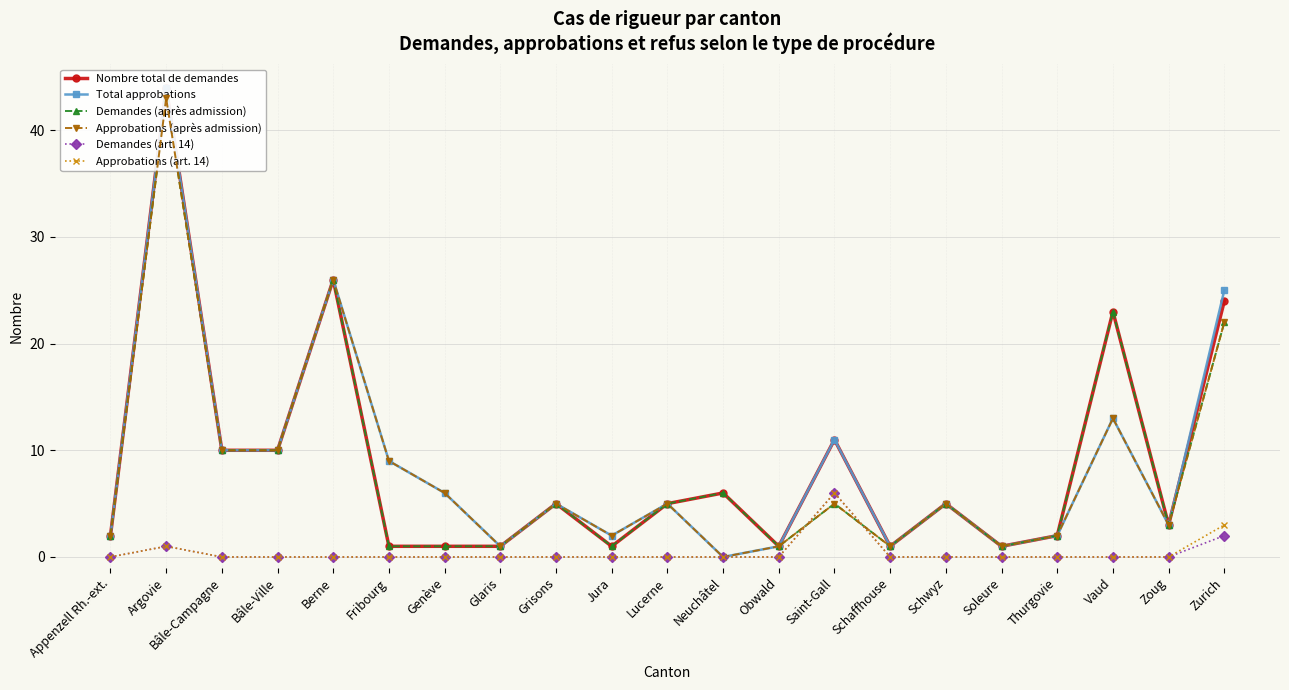

What is the highest value of the Approbations (art. 14) series?

6